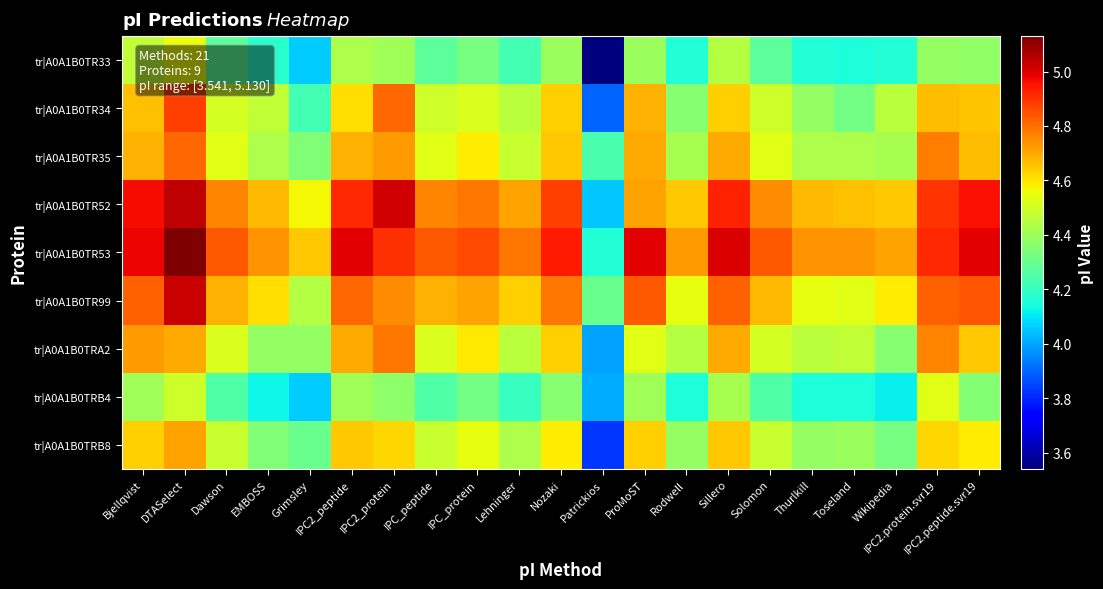

What is the total value across all series at IPC2.peptide.svr19?

42.1